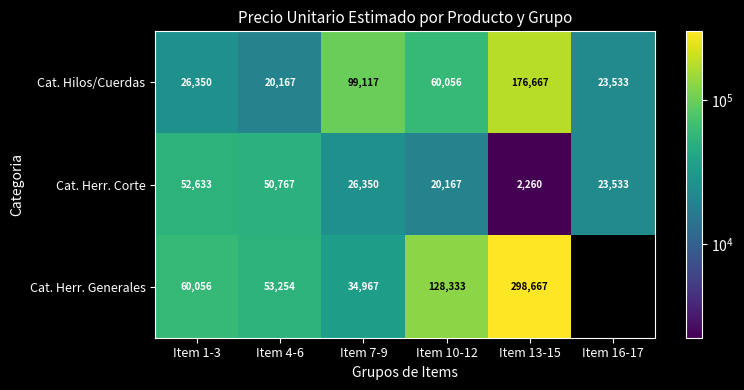

What is the difference between the Cat. Herr. Generales values at Item 4-6 and Item 1-3?

6802